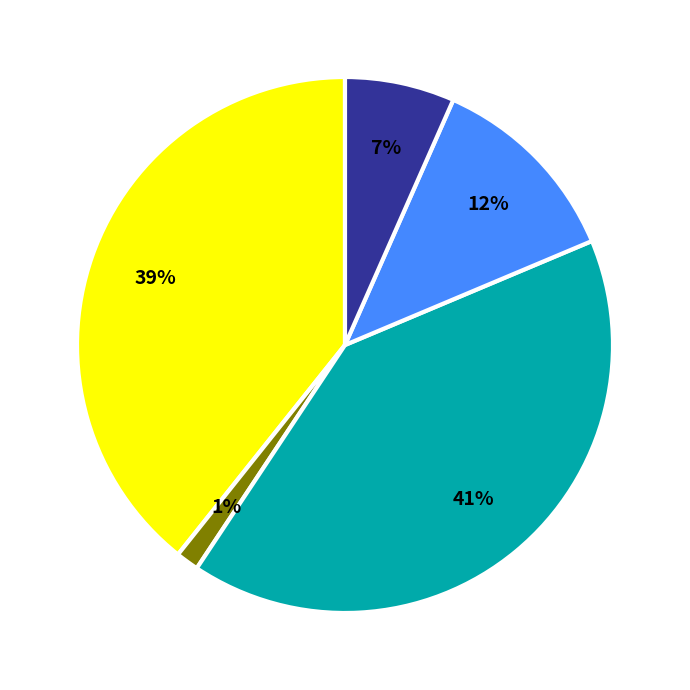

To the nearest percent, what is the average slice percentage?

20%